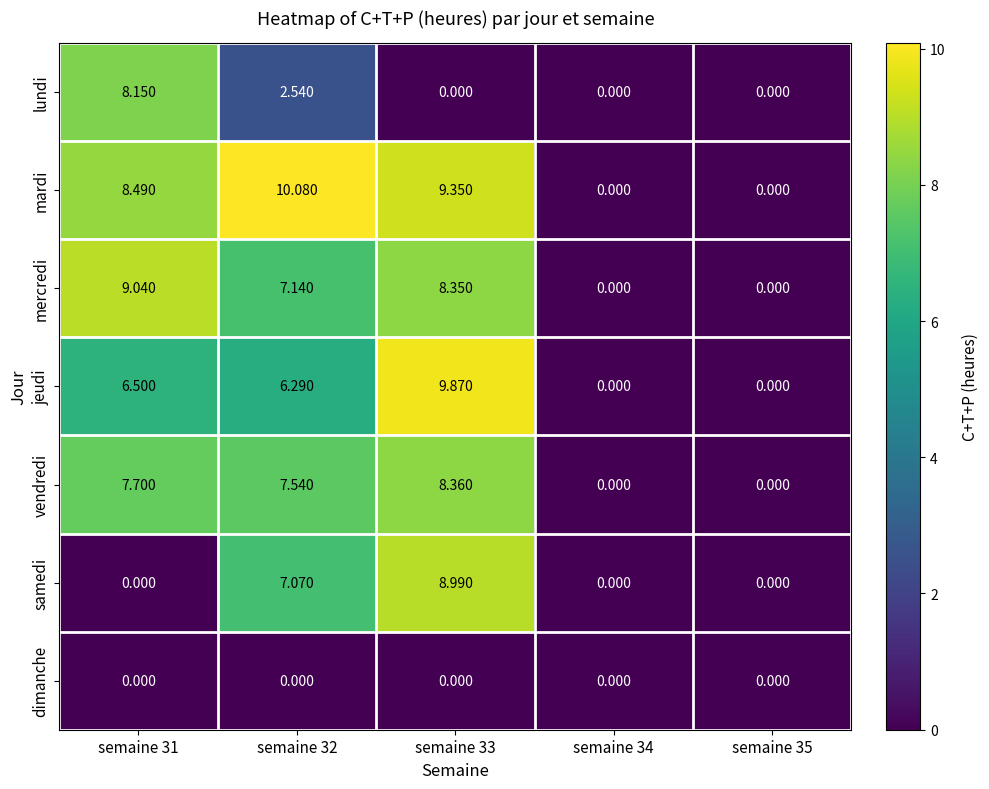

Which series has the largest total across all categories?

mardi